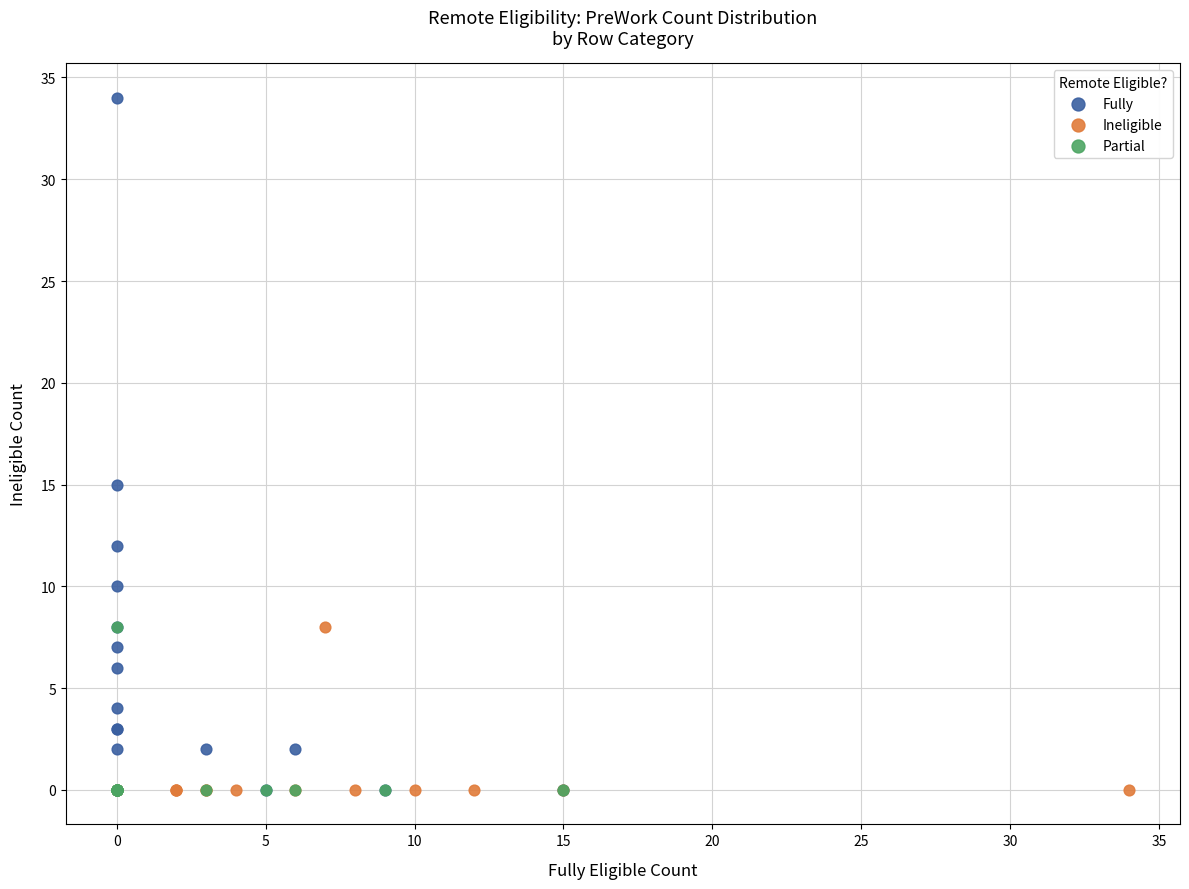

Which series has the largest Y range (max minus min)?

Fully